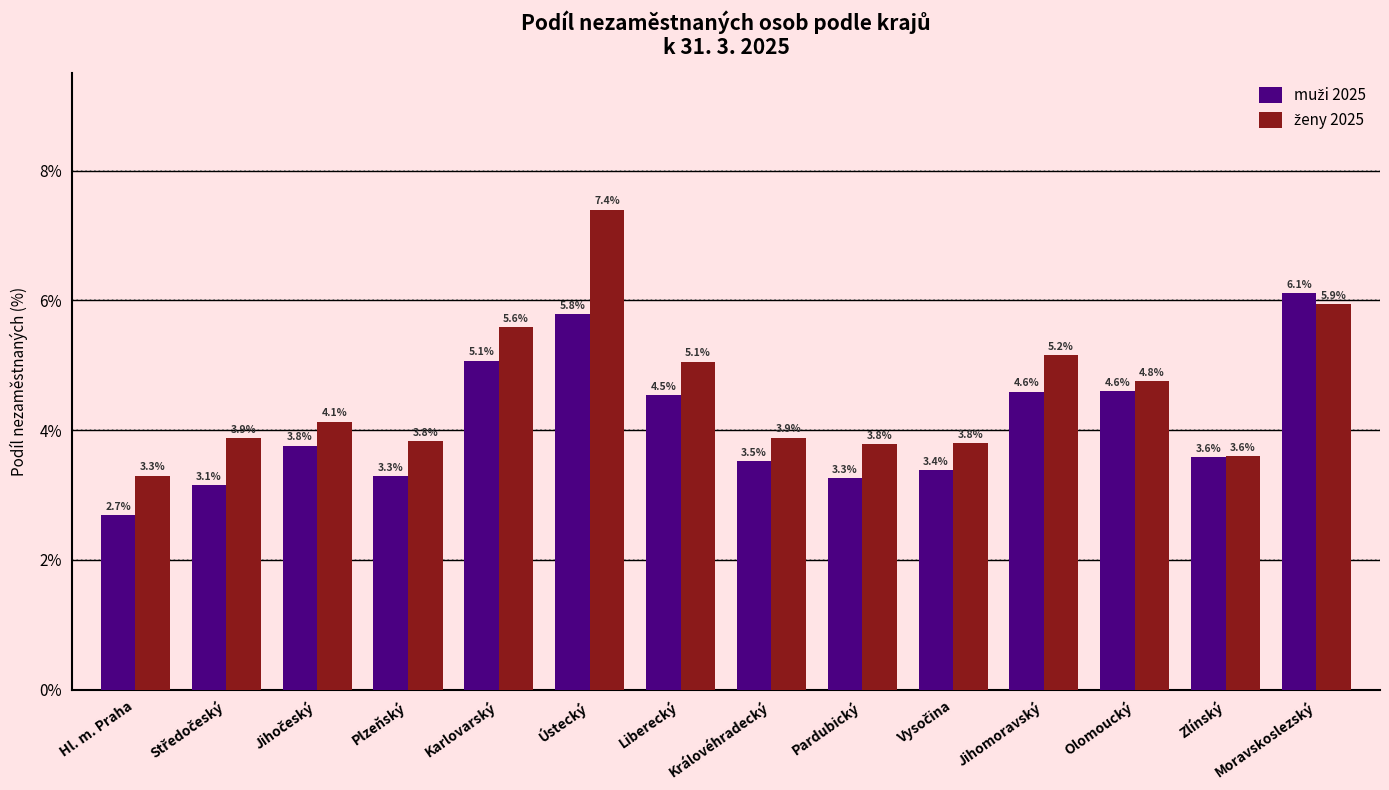

Which category has the highest value across all series?

Ústecký